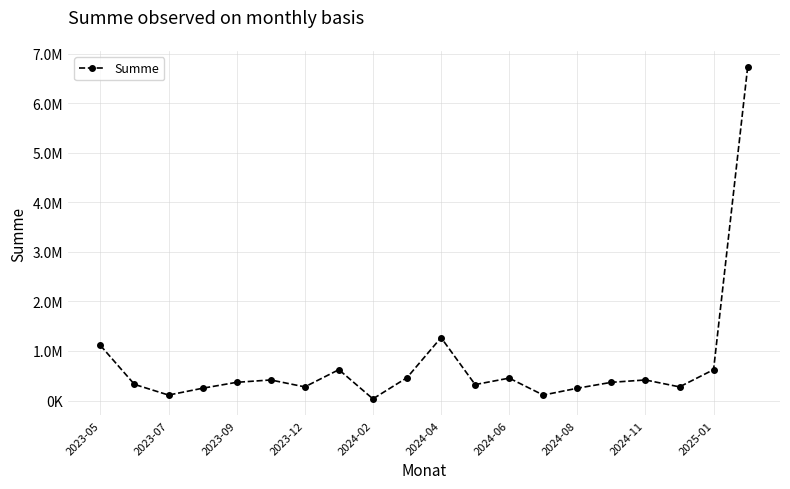

How many points are lower than both their immediate neighbors (excluding endpoints)?

6